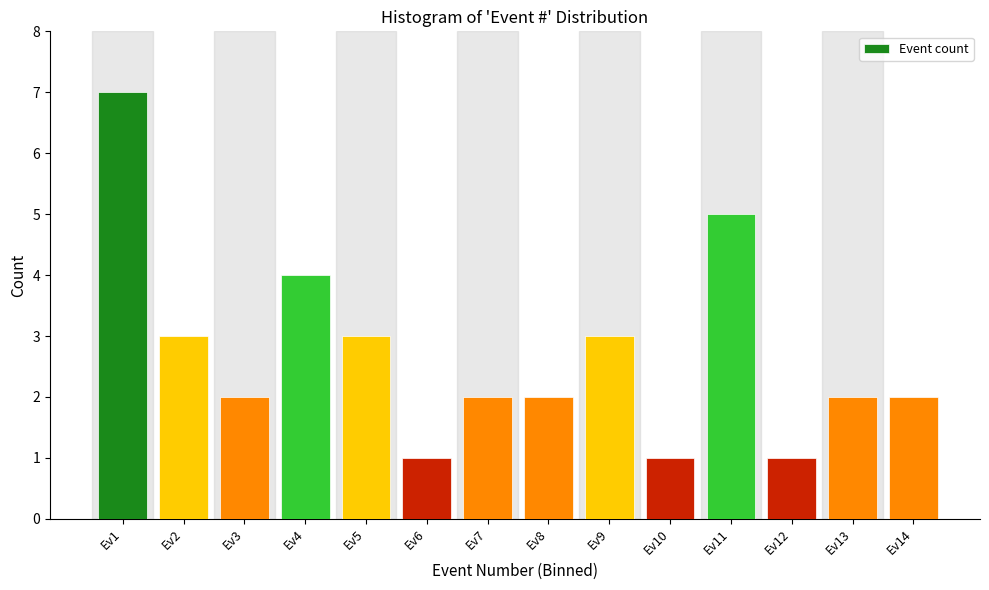

Reading left to right, what are all the values shown in this chart?

7	3	2	4	3	1	2	2	3	1	5	1	2	2